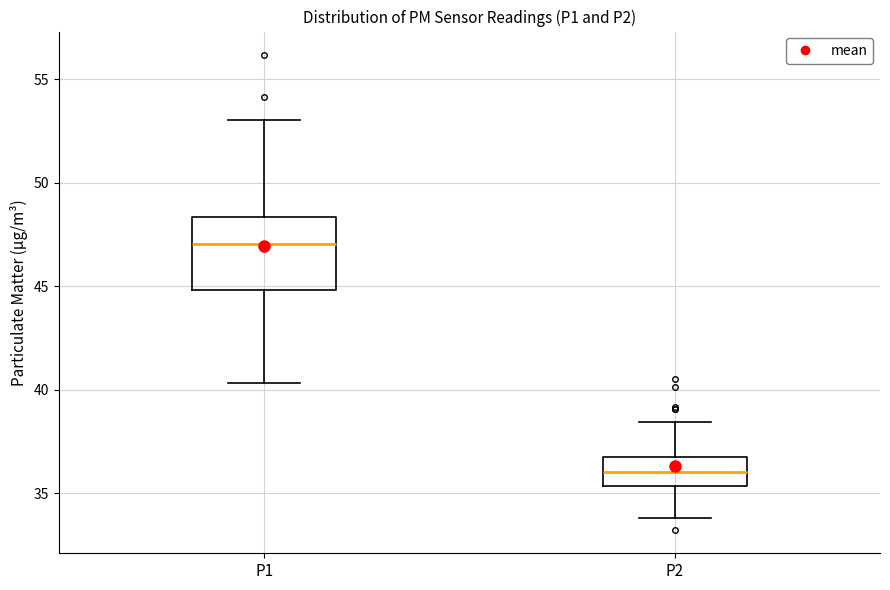

Which box's median line is the highest?

P1